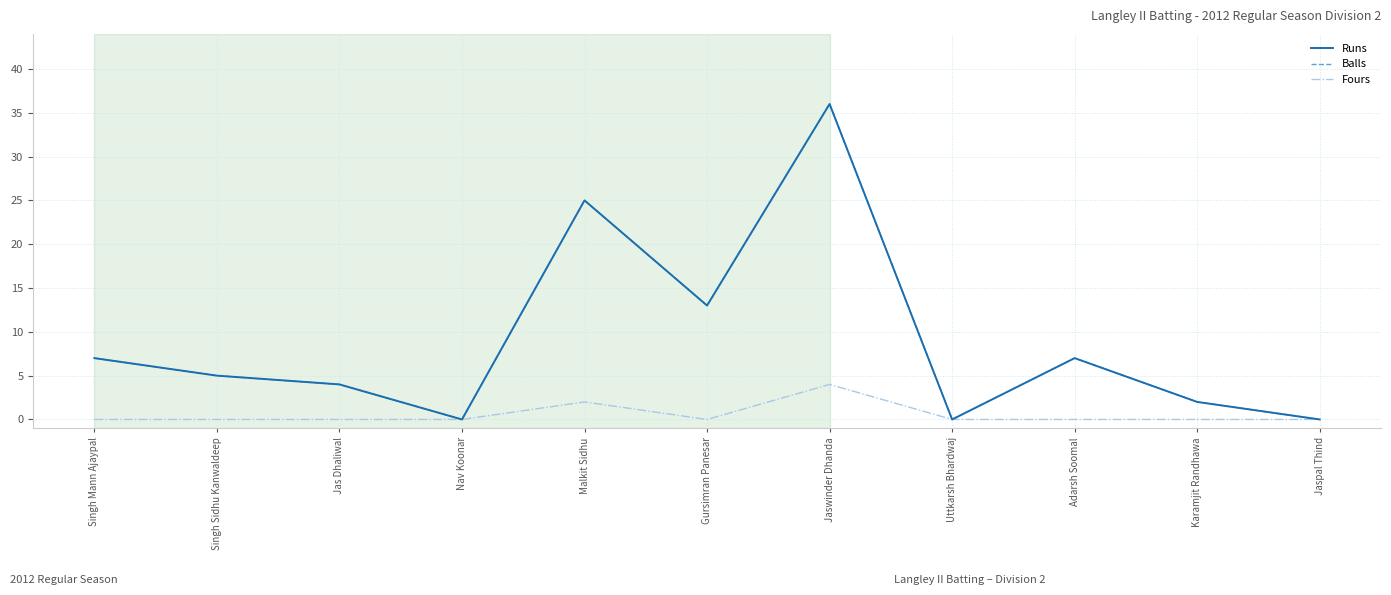

Is this an area chart (filled region under the line)?

No